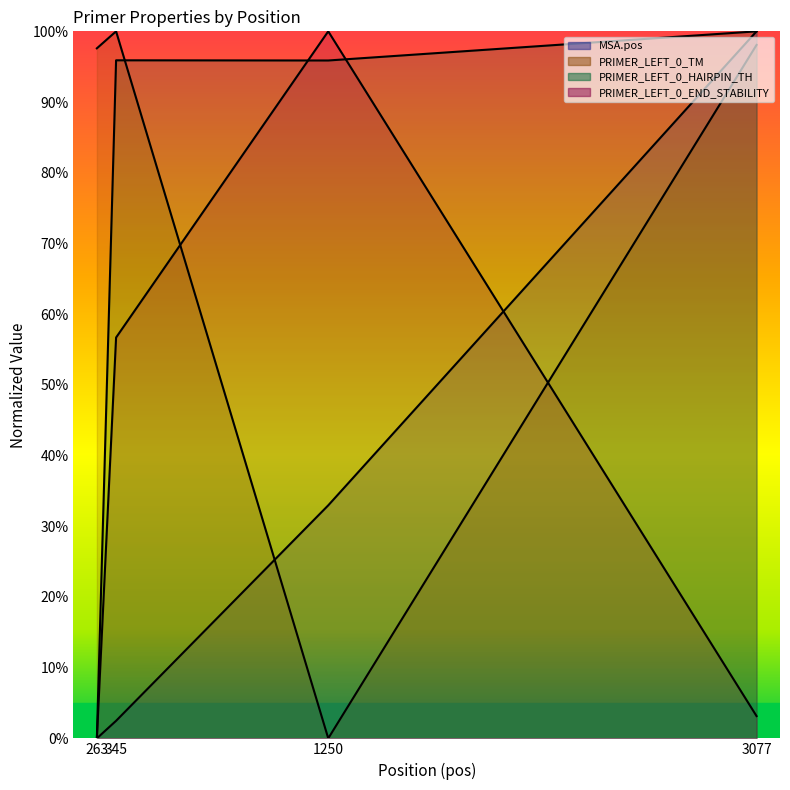

Where do PRIMER_LEFT_0_END_STABILITY and MSA.pos first cross each other?

1250 and 3077